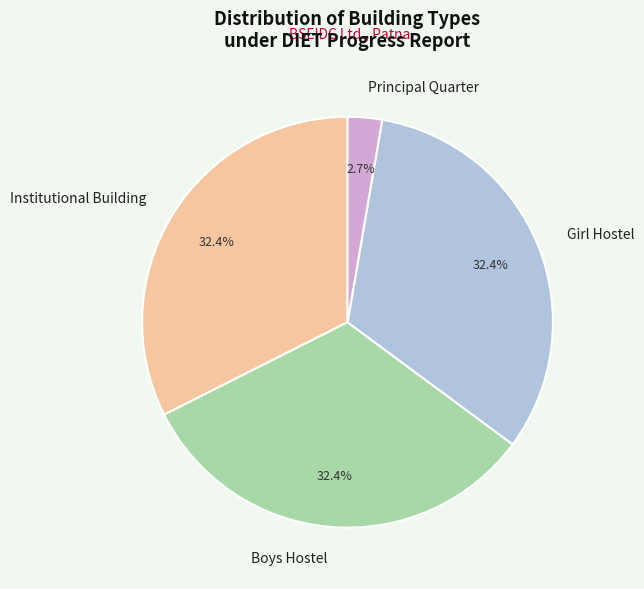

What is the ratio of the value at Institutional Building to the value at Principal Quarter?

12.0